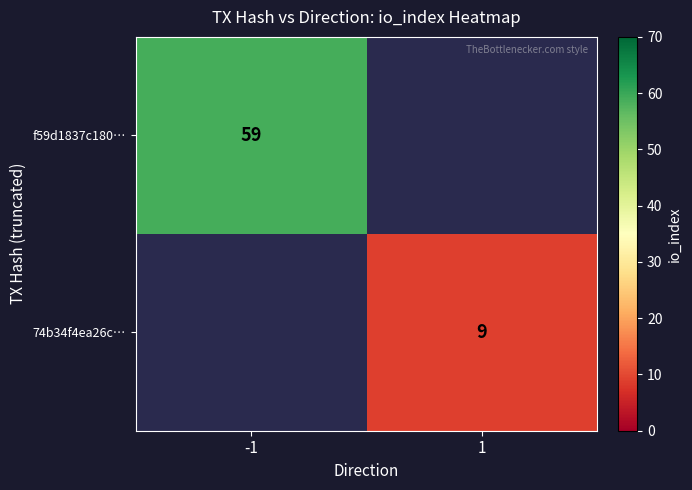

Between 1 and -1, which is larger?

-1